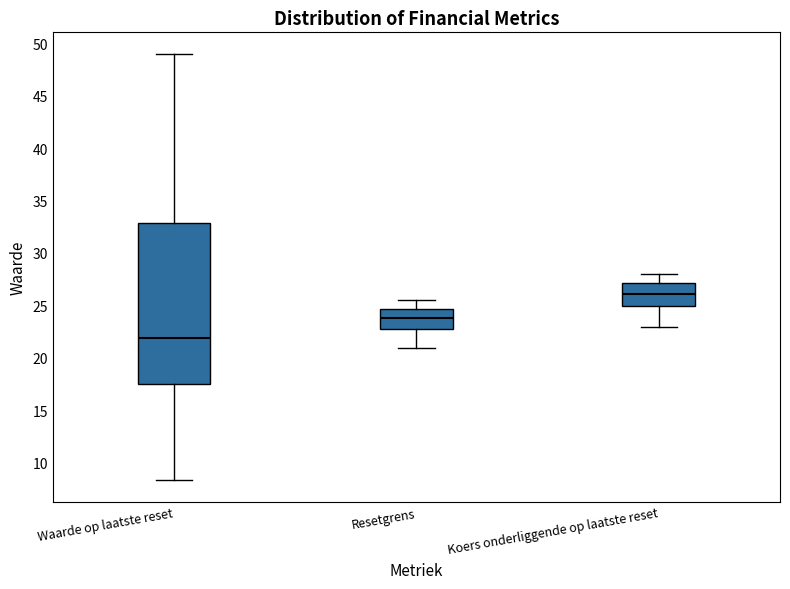

Where is the upper edge of the box for Waarde op laatste reset on the y-axis? The values are not printed on the chart, so give them approximately, as read against the axis.

33.0